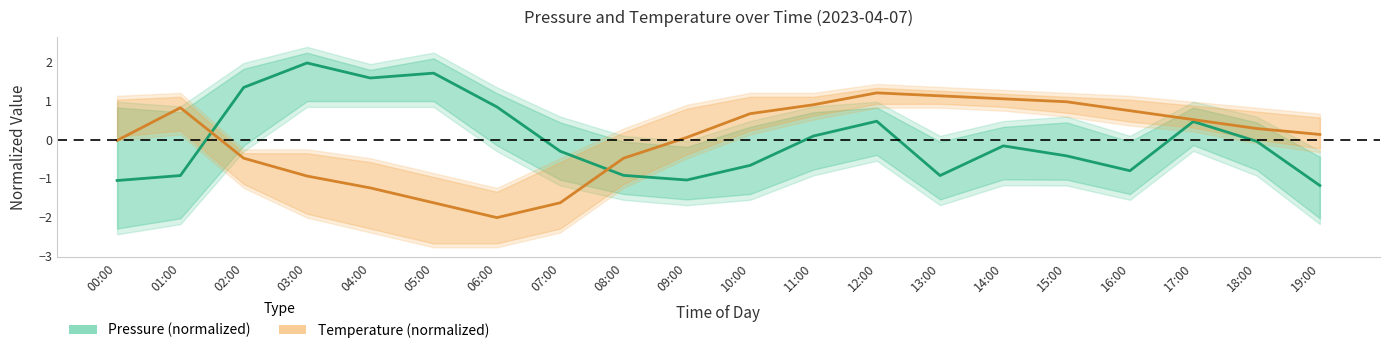

Which series changed the most between 03:00 and 15:00?

Pressure (normalized)